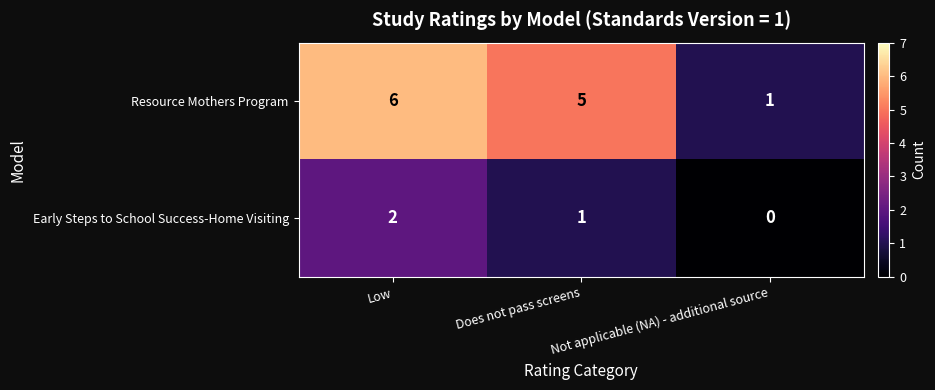

Which series has the widest spread of values?

Resource Mothers Program